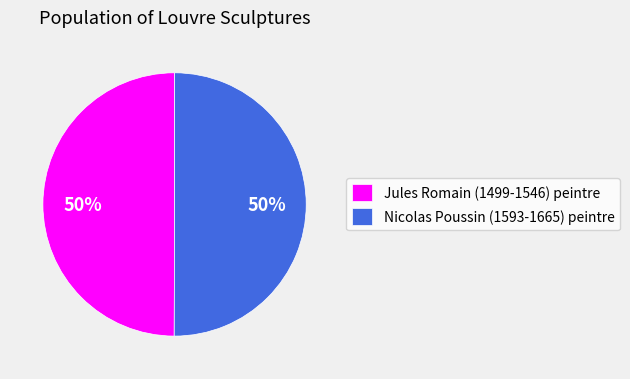

Is it true that Nicolas Poussin (1593-1665) peintre is 50% of the pie?

True